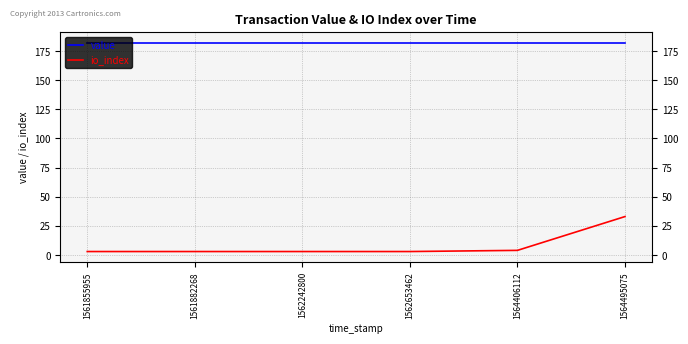

True or false: value and io_index cross at least once.

False